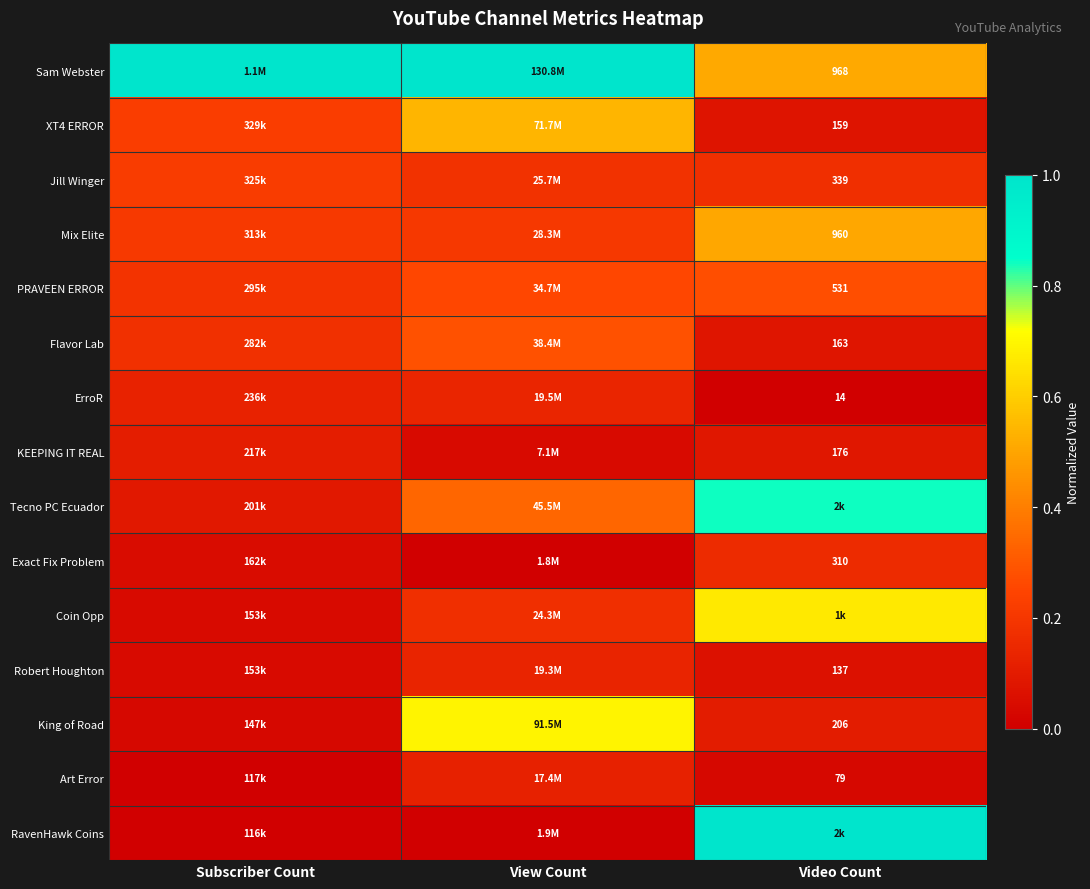

Count the number of data series in this chart.

15